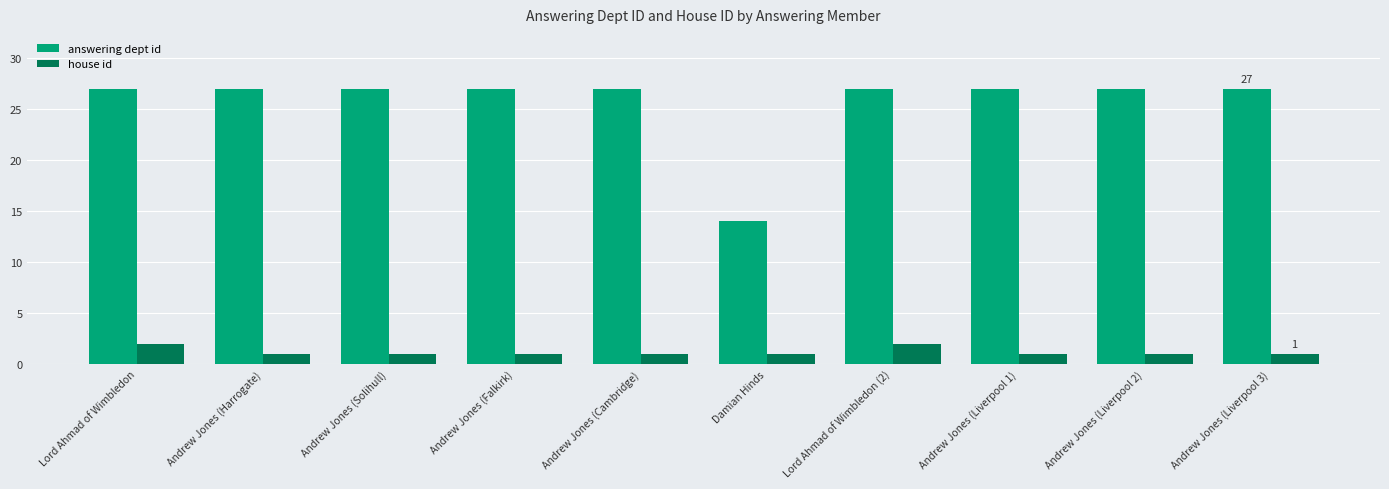

What value does the answering dept id series have at Andrew Jones (Liverpool 2), to the nearest 5?

25